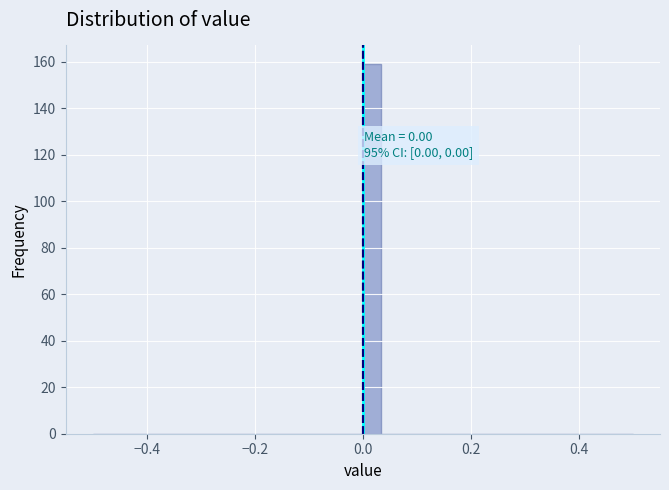

Read against the x-axis, roughly where is the centre of the tallest bar?

0.02